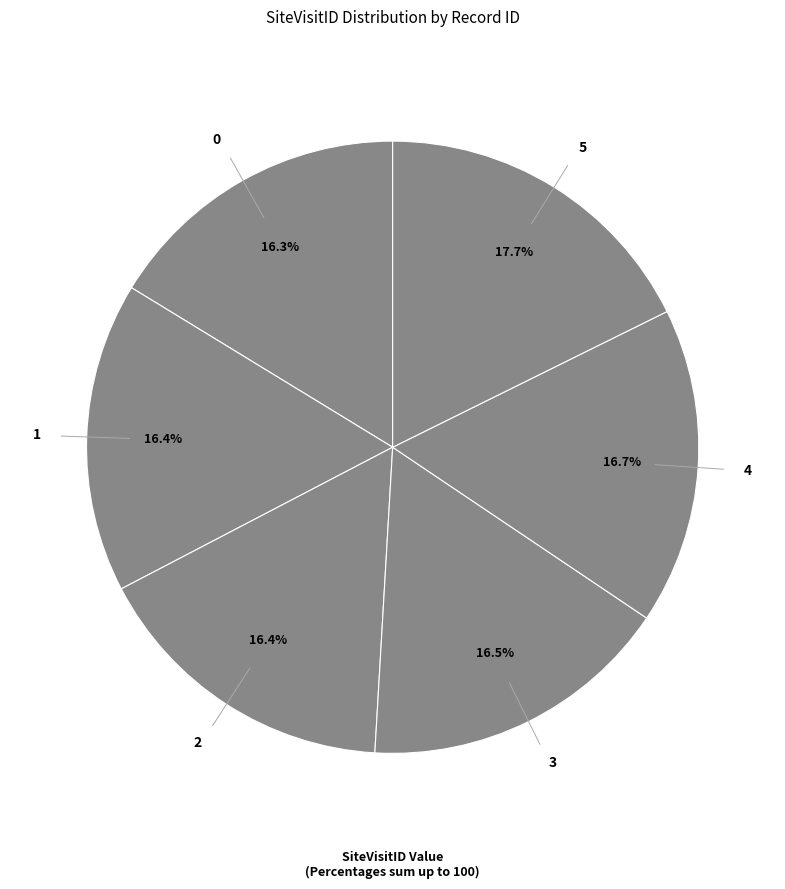

Approximately how many times larger is the value at 0 compared to 3?

1.0